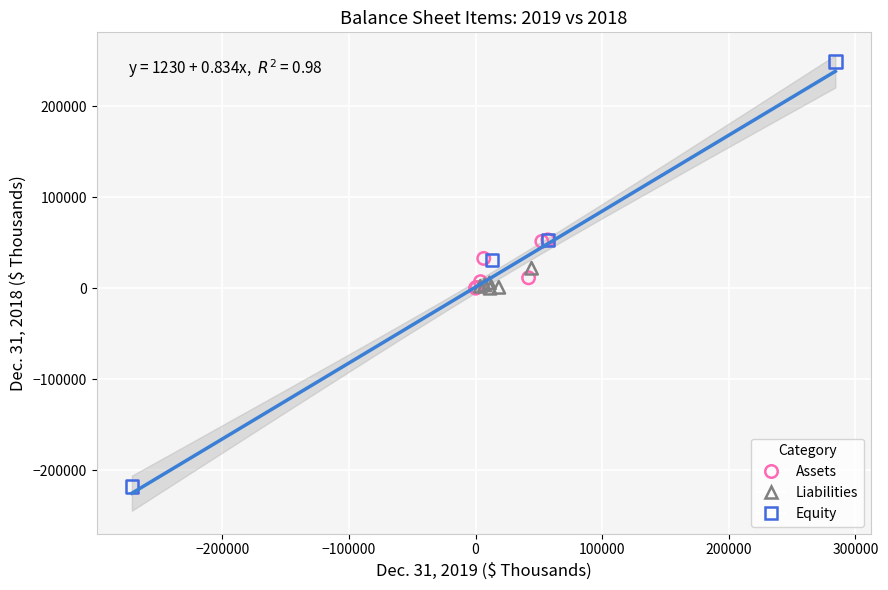

Which series has the widest spread of Y values?

Equity